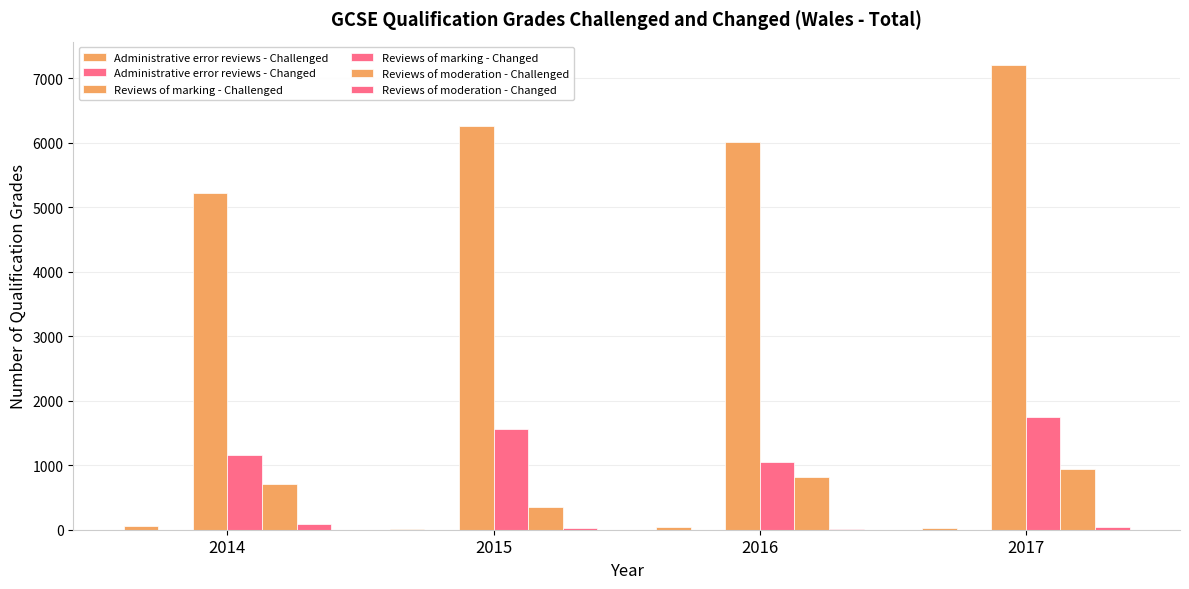

Are the bars grouped side by side (vs. stacked)?

Yes